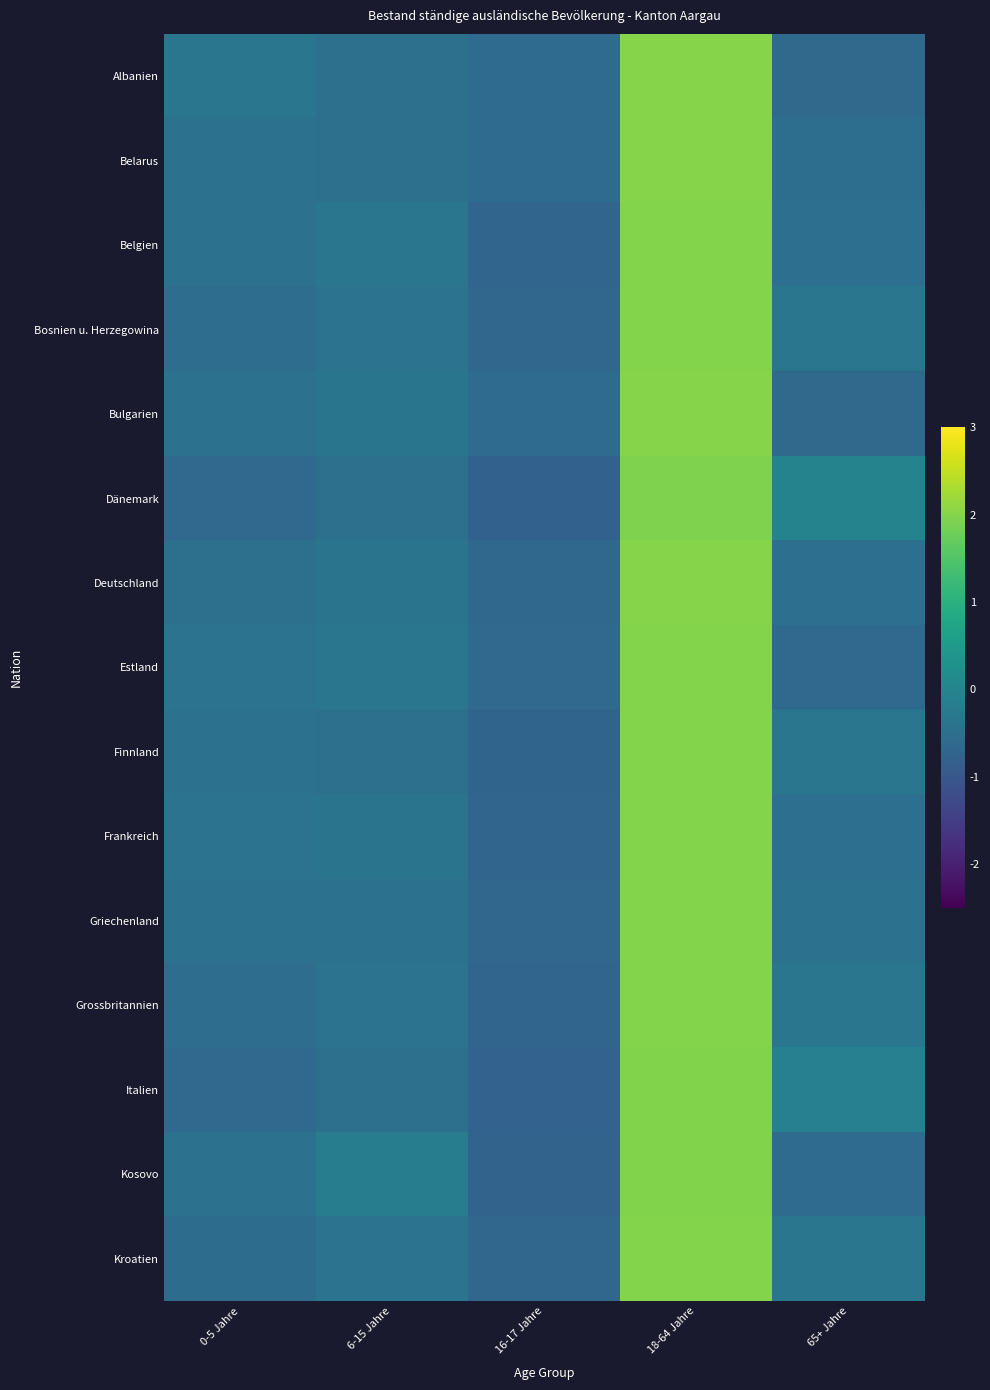

Which category has the lowest value across all series?

16-17 Jahre